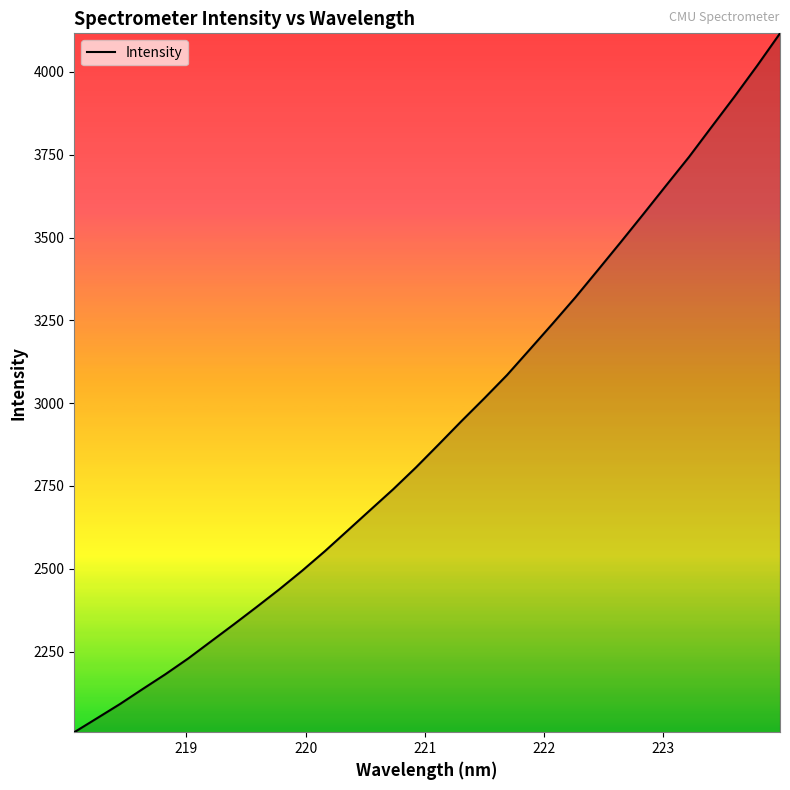

What is the minimum value shown in the chart?

2006.6